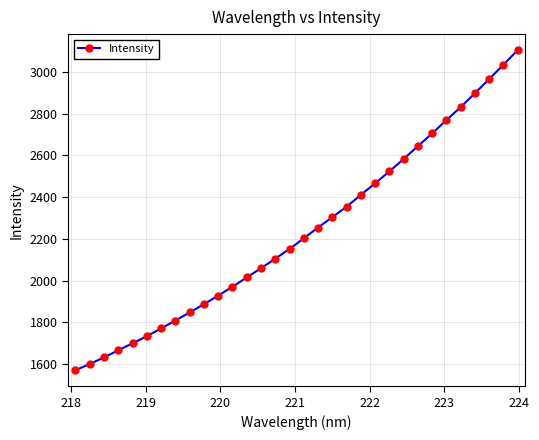

What is the greatest value displayed?

3104.3